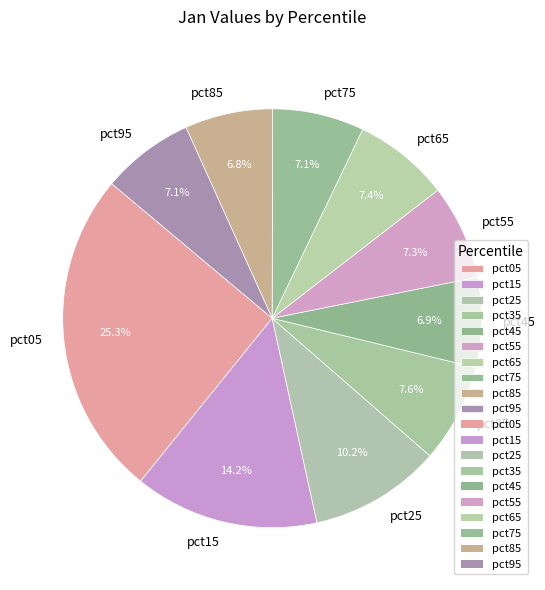

To the nearest percent, what is the average slice percentage?

10%